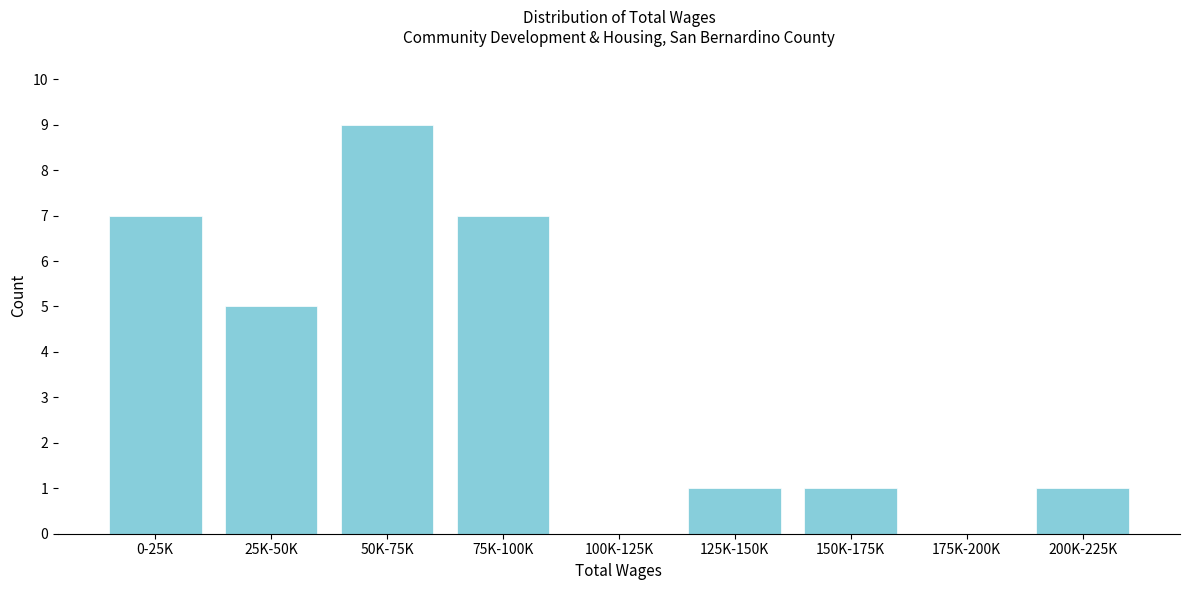

Reading left to right, what are all the values shown in this chart?

0-25K=7	25K-50K=5	50K-75K=9	75K-100K=7	100K-125K=0	125K-150K=1	150K-175K=1	175K-200K=0	200K-225K=1